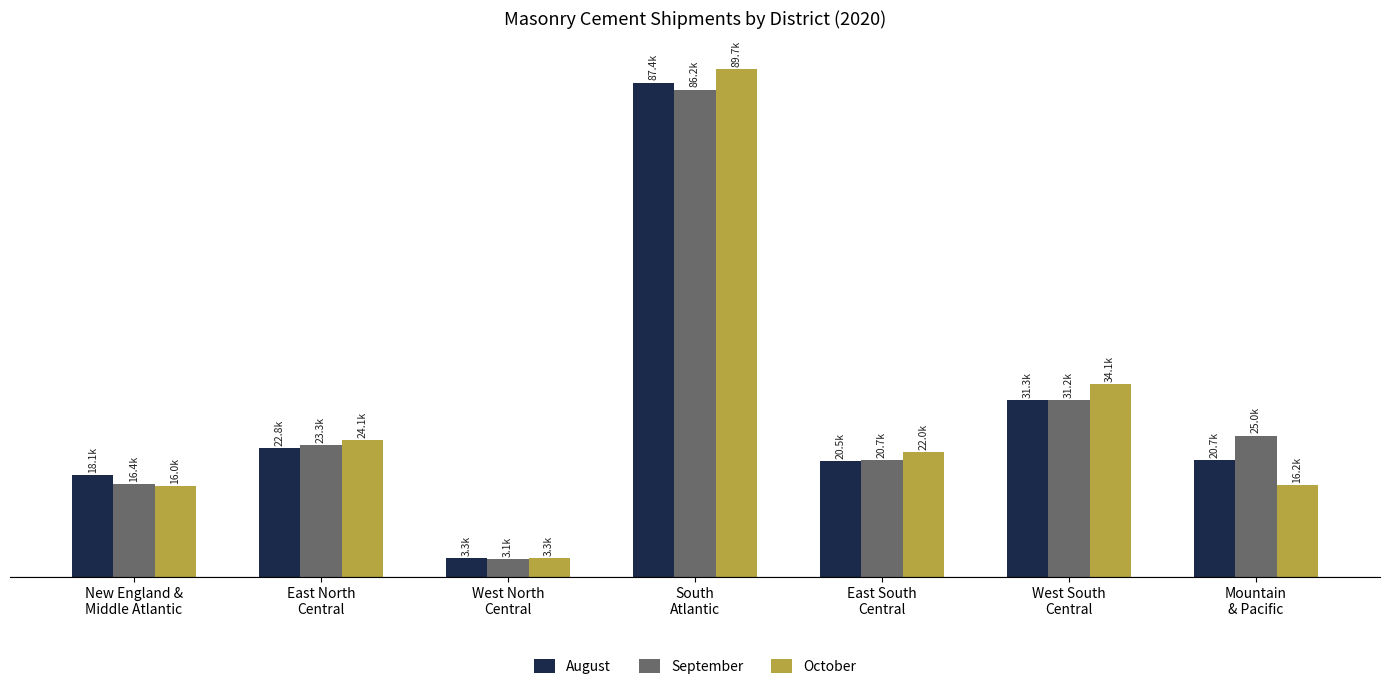

Reading left to right, what are all the values shown in this chart?

August: 18066	22829	3338	87409	20513	31339	20731
September: 16354	23325	3098	86166	20672	31239	24989
October: 16025	24111	3339	89745	22000	34104	16211